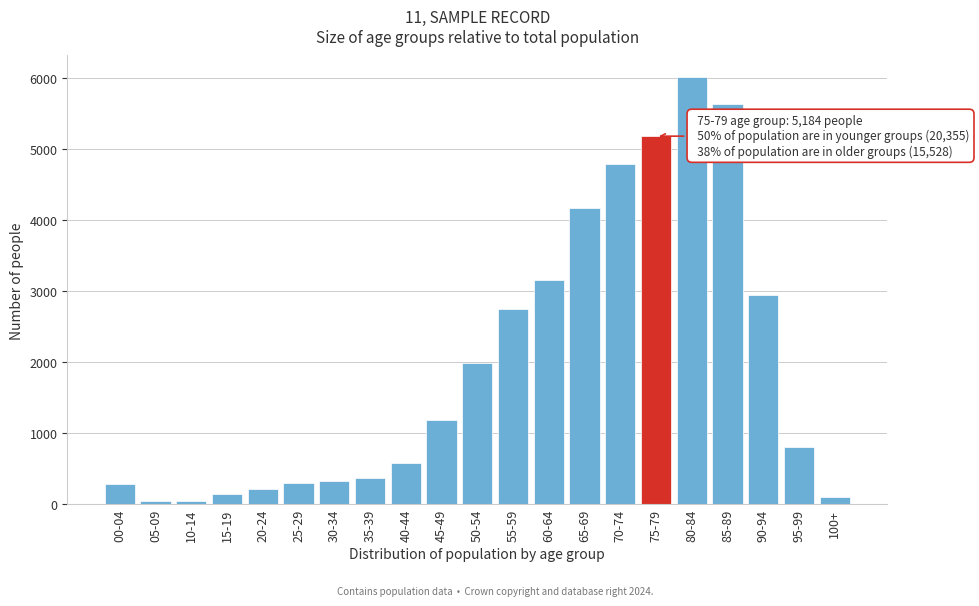

What is the difference between the second highest and minimum values?

5592